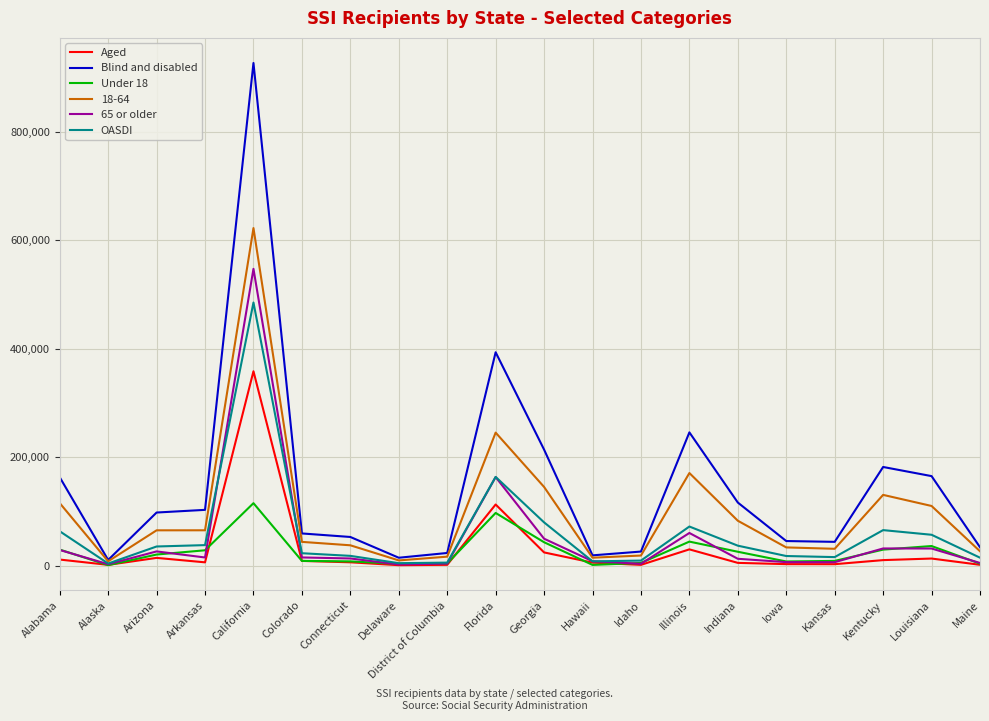

The value of Under 18 at Kentucky is 29922. True or false?

True